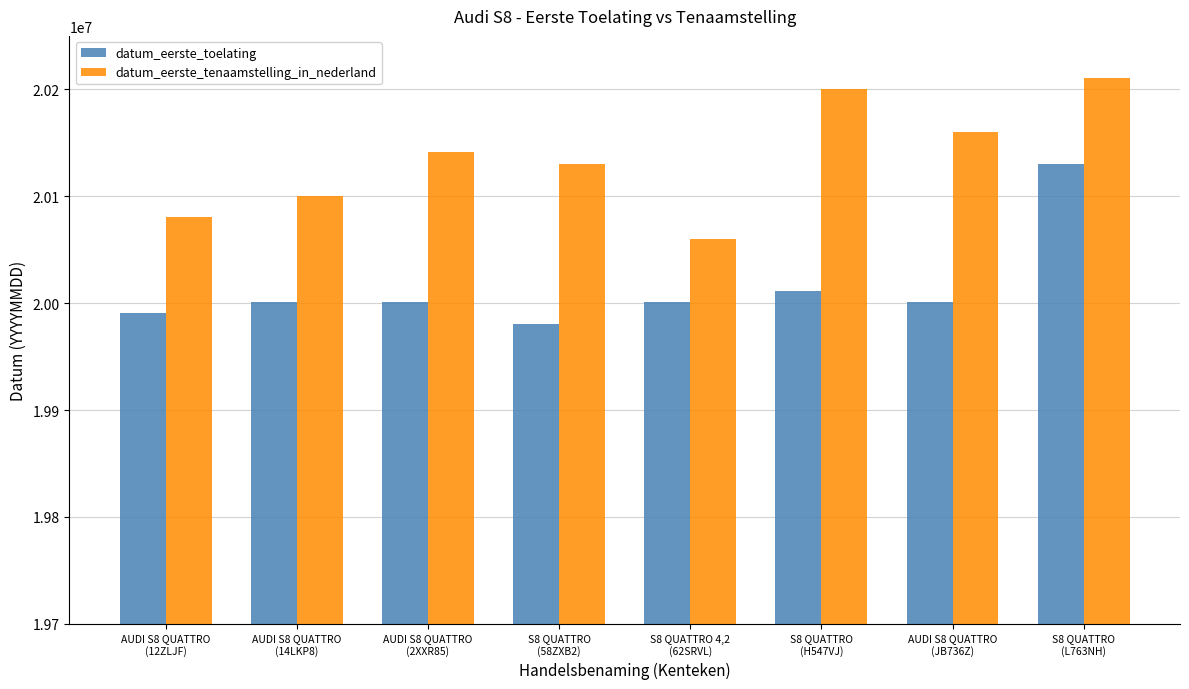

List the series in order of their overall mean, lowest first.

datum_eerste_toelating, datum_eerste_tenaamstelling_in_nederland